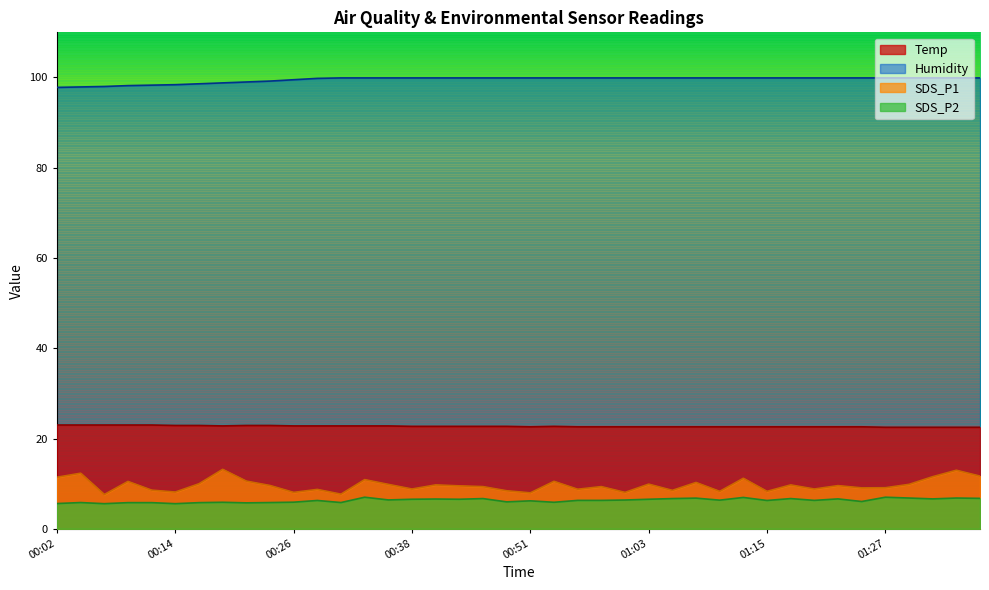

At how many categories does at least one series exceed 97?

40